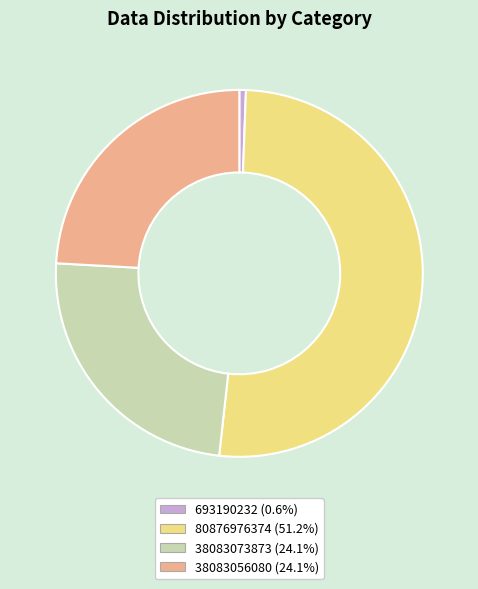

Which slice represents more than half of the pie?

80876976374